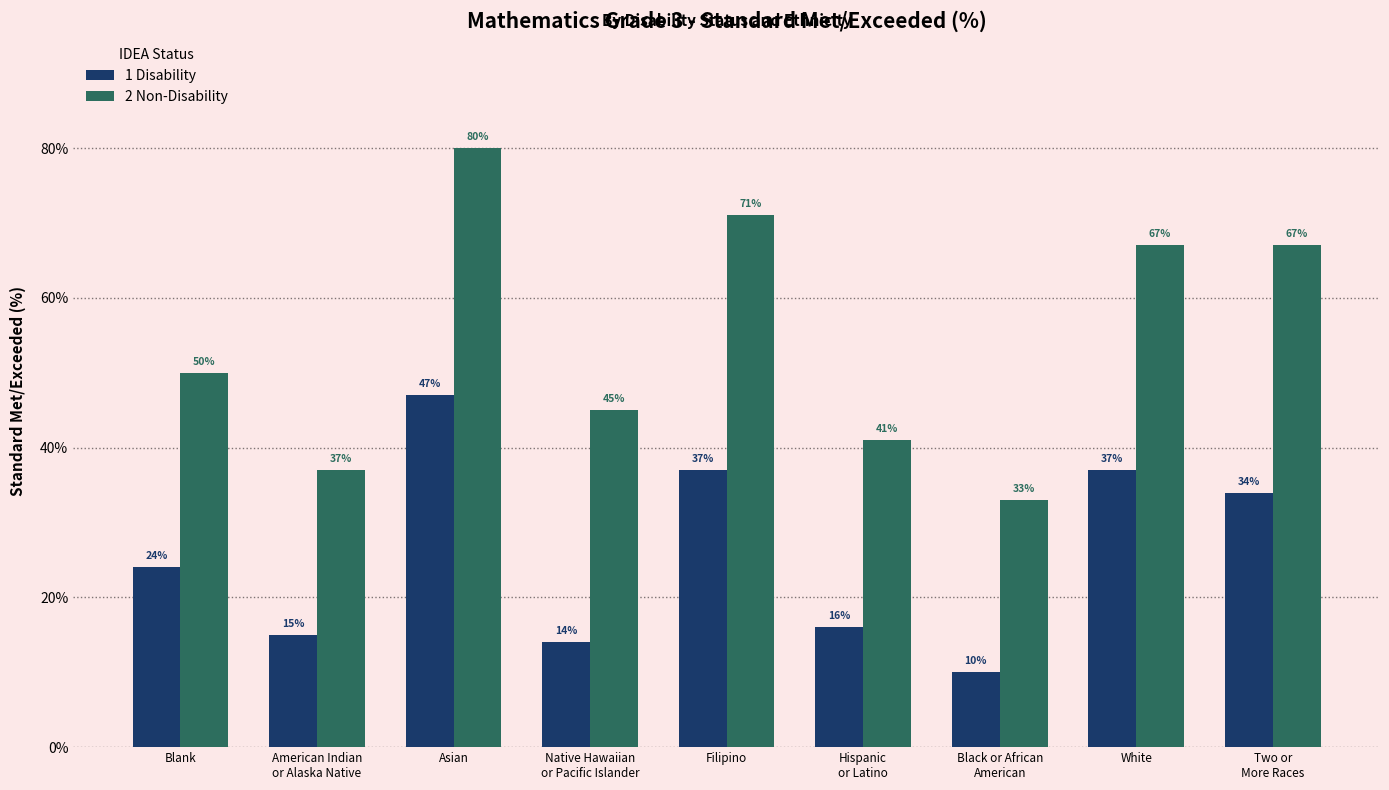

Between Blank and White, which series saw the biggest shift?

2 Non-Disability